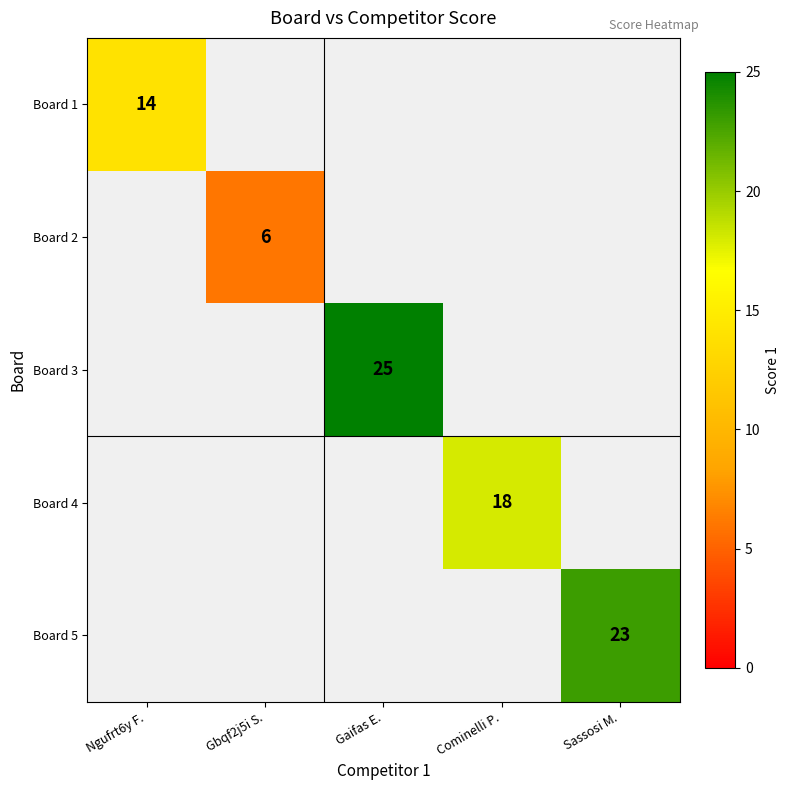

How many distinct data groups are displayed?

5